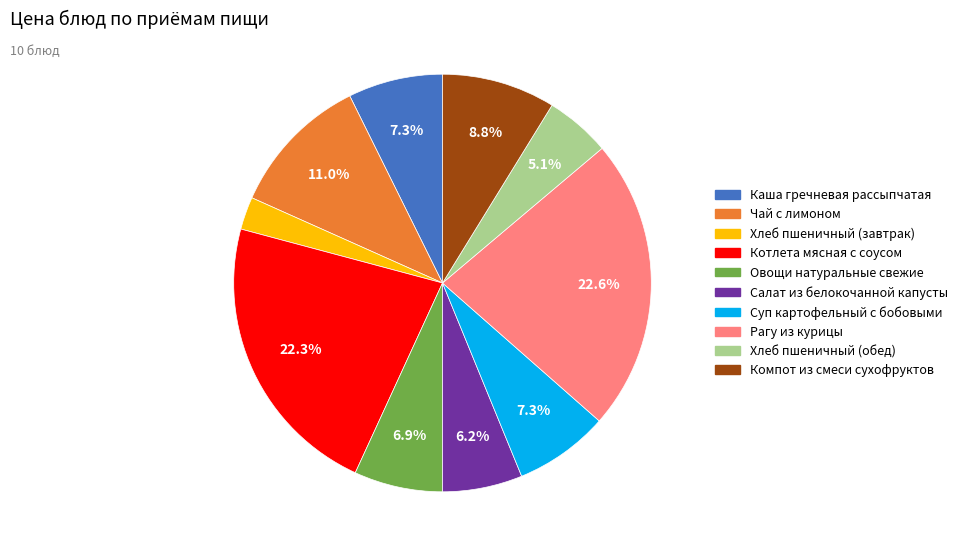

What percentage is the Салат из белокочанной капусты slice, to the nearest percent?

6%